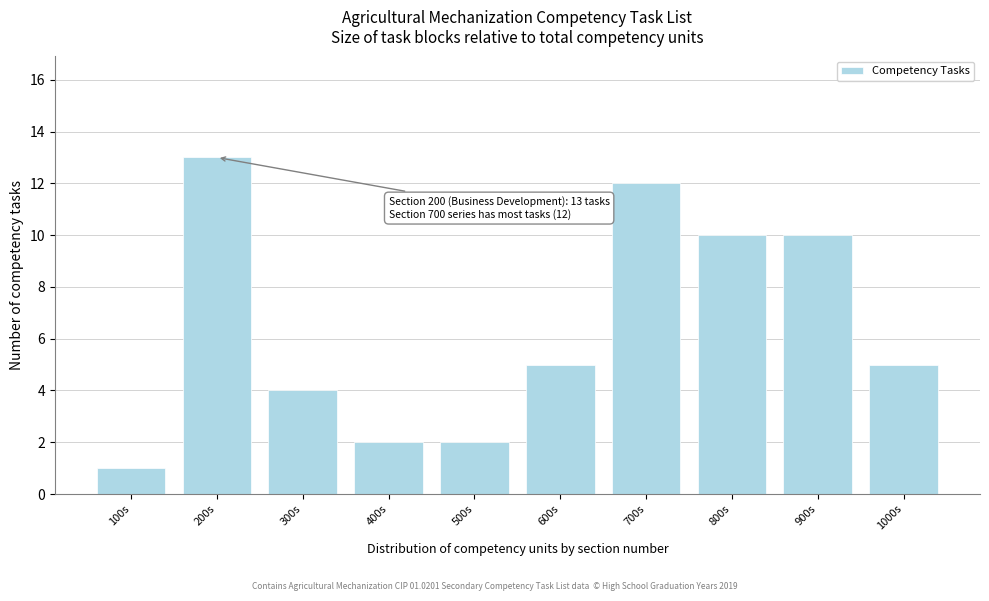

Reading right to left, list all the values displayed in this chart.

1000s=5	900s=10	800s=10	700s=12	600s=5	500s=2	400s=2	300s=4	200s=13	100s=1